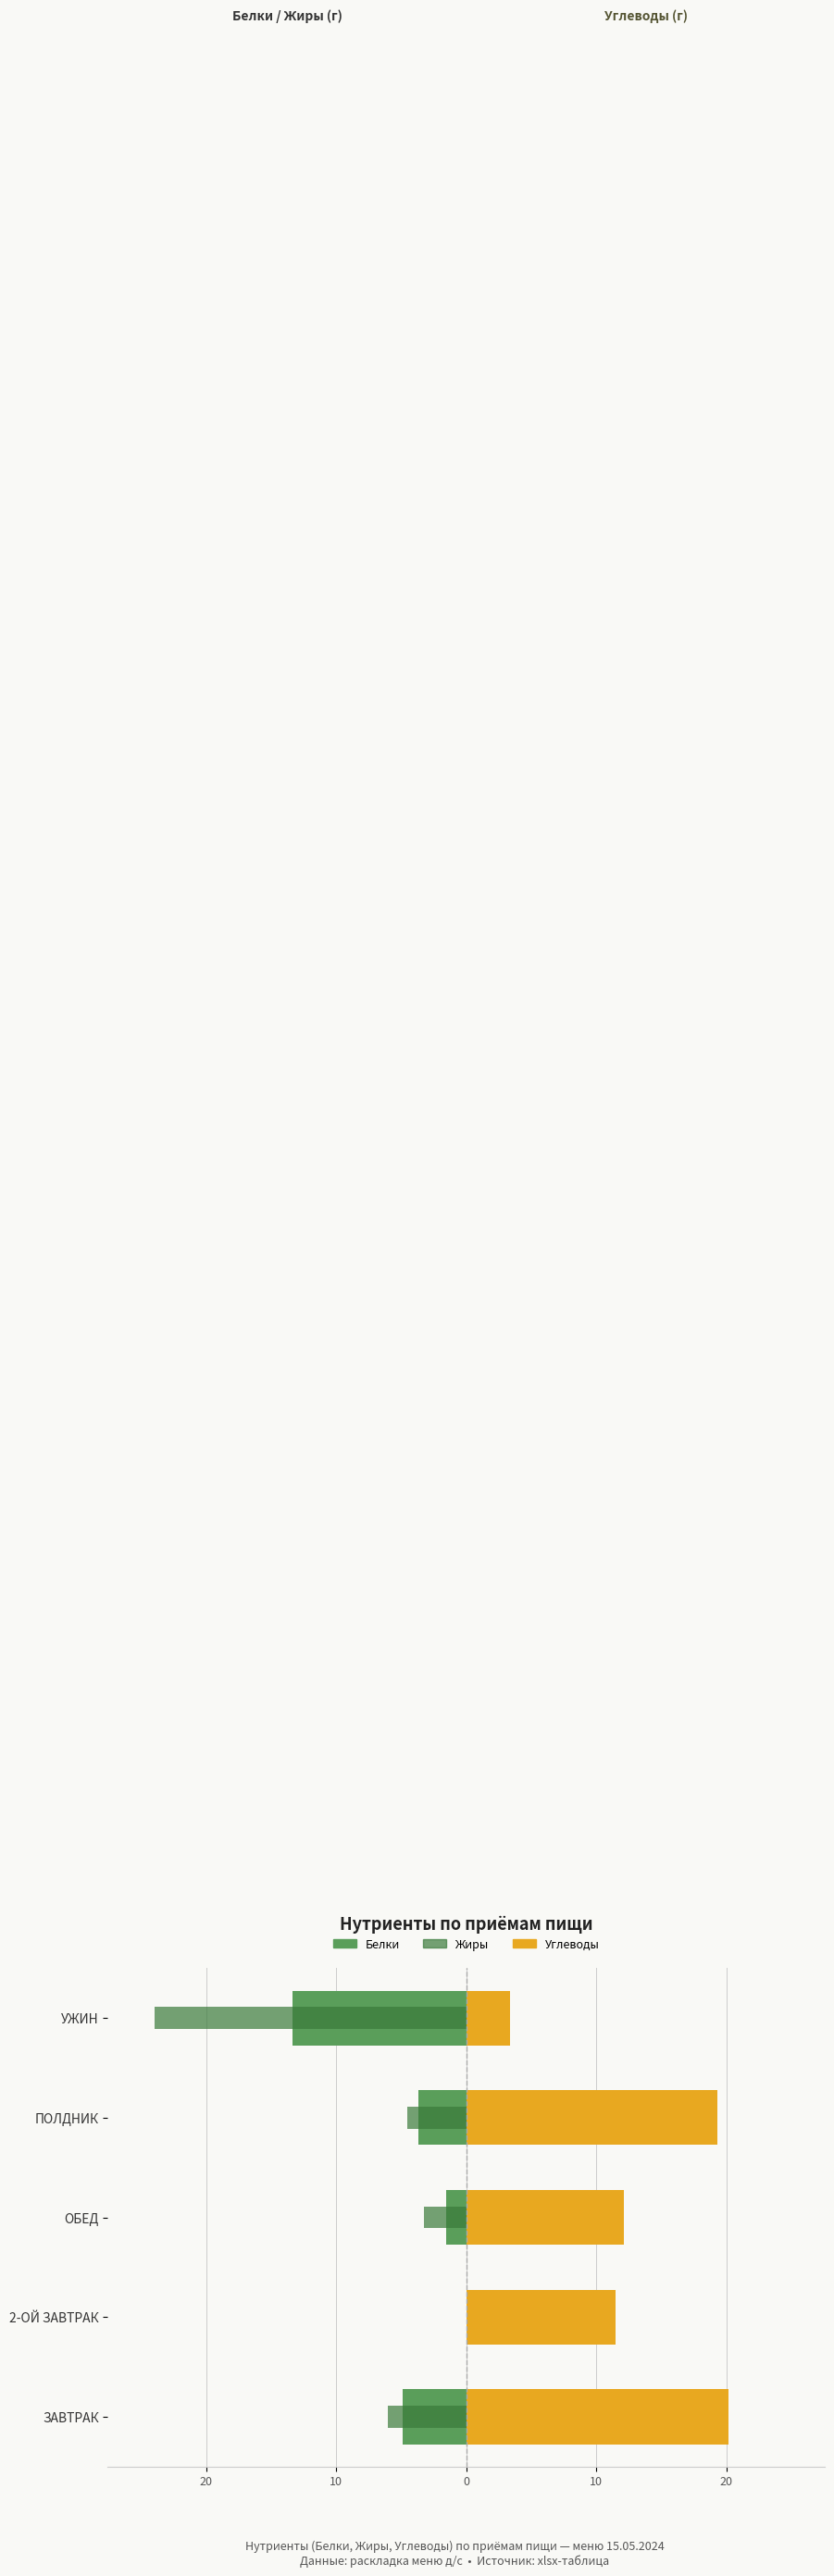

What is the difference between the maximum and minimum values in the Углеводы series?

16.8